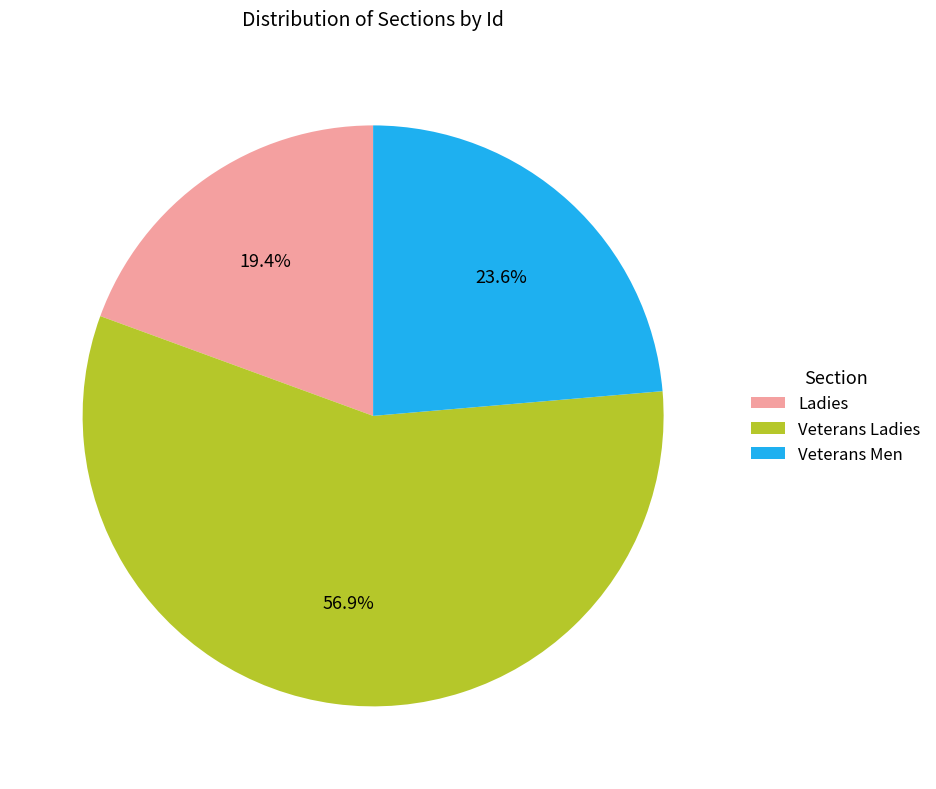

Does any single category account for the majority?

Yes